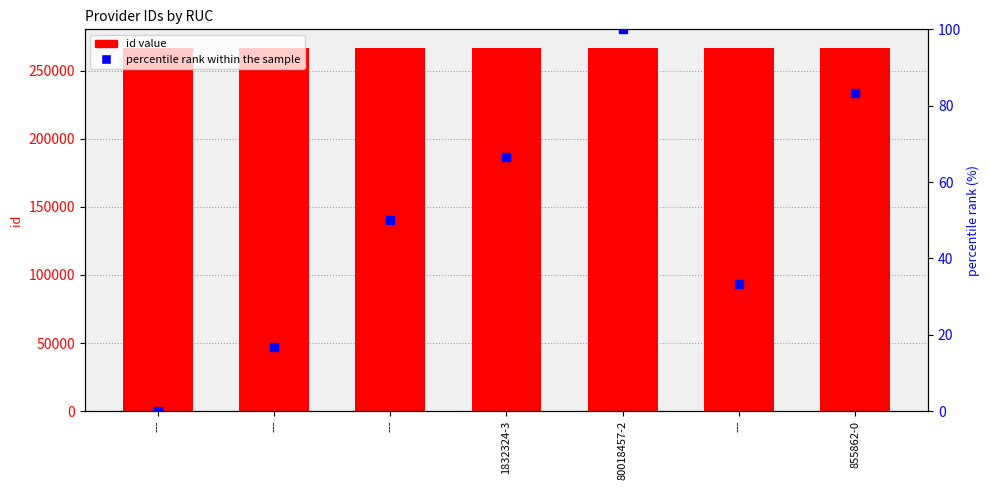

At how many categories does at least one series exceed 161546?

7